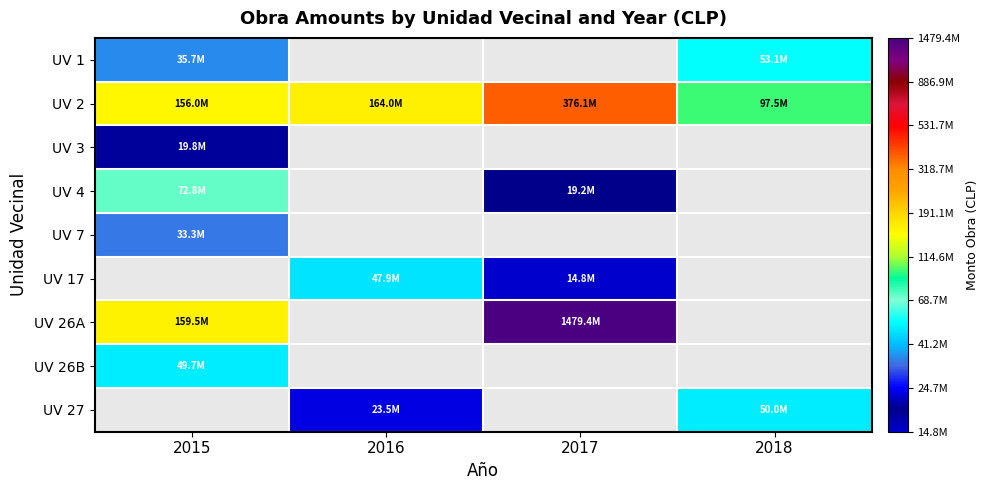

Is the value of UV 26B at 2018 greater than the value of UV 27 at 2016?

No